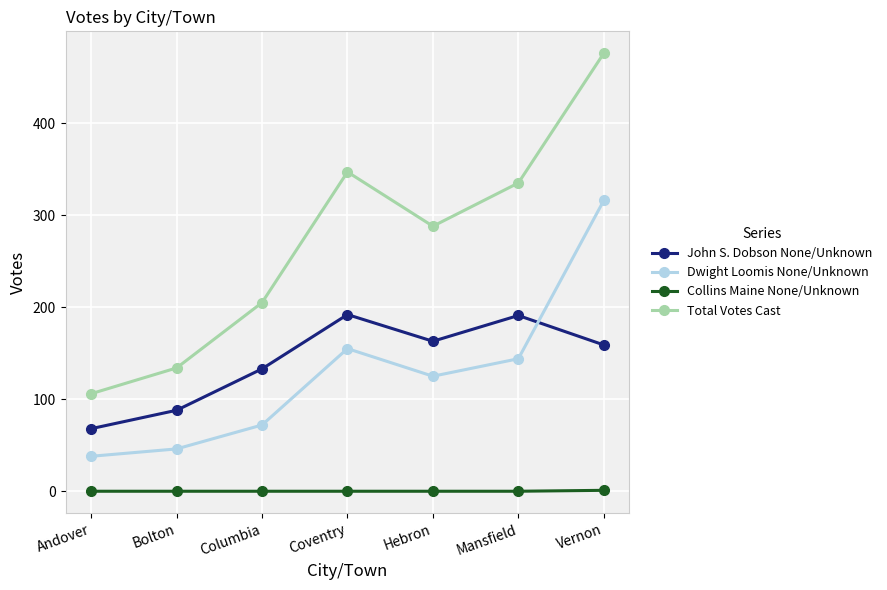

What is the difference between the maximum and minimum values in the Collins Maine None/Unknown series?

1